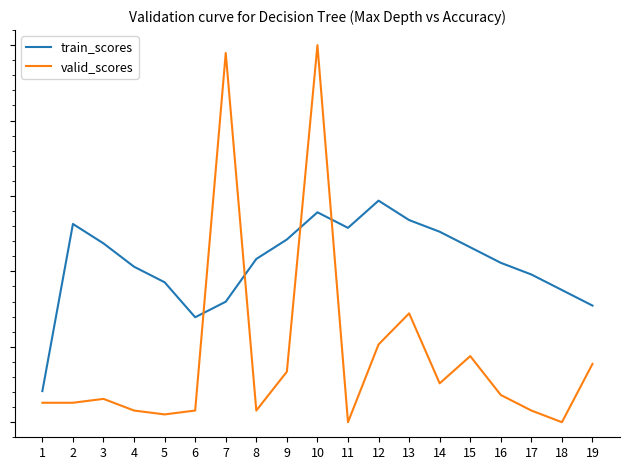

What is the value of the valid_scores point at the 1st from the left?

0.8